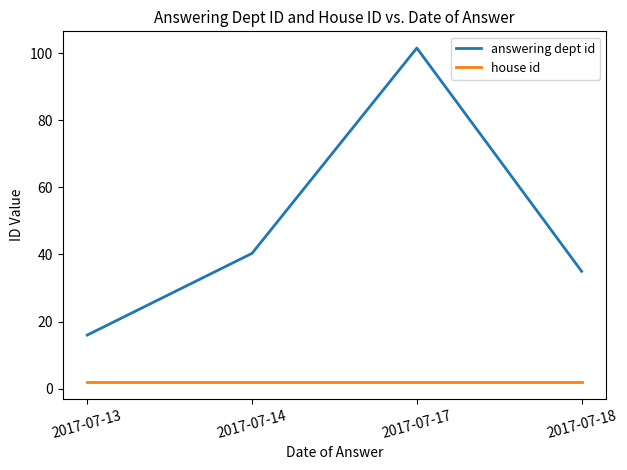

Reading left to right, transcribe all the data shown in this chart.

answering dept id: 2017-07-13=16.0	2017-07-14=40.3	2017-07-17=101.5	2017-07-18=35.0
house id: 2017-07-13=2.0	2017-07-14=2.0	2017-07-17=2.0	2017-07-18=2.0